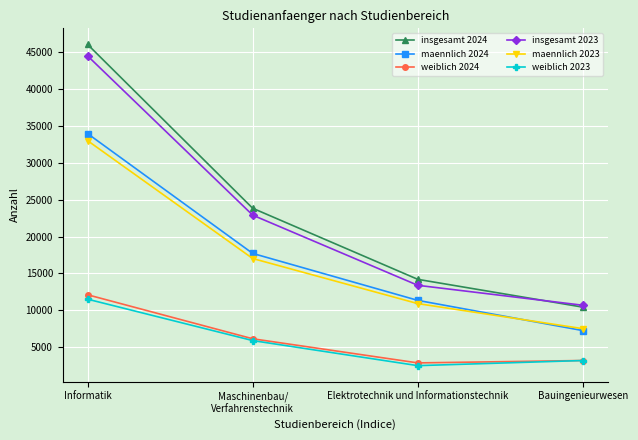

What is the sum of all insgesamt 2023 values?

91506